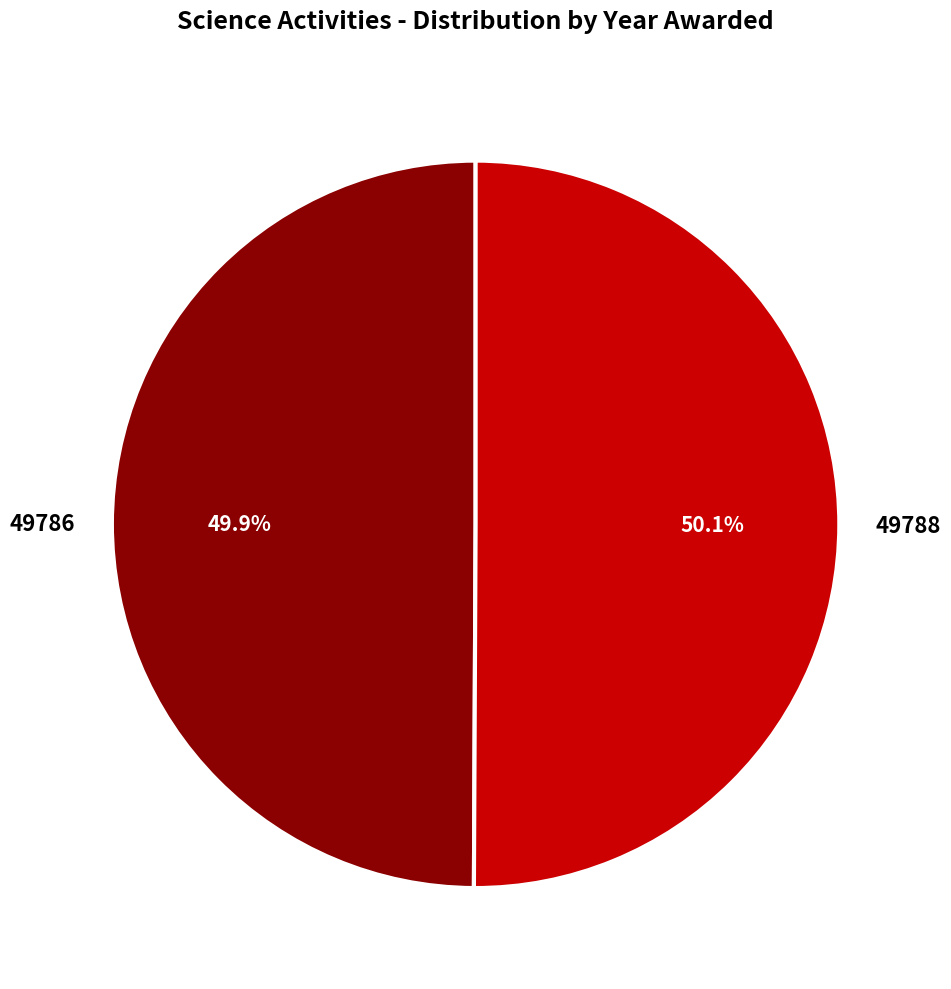

To the nearest percent, what is the average slice percentage?

50%